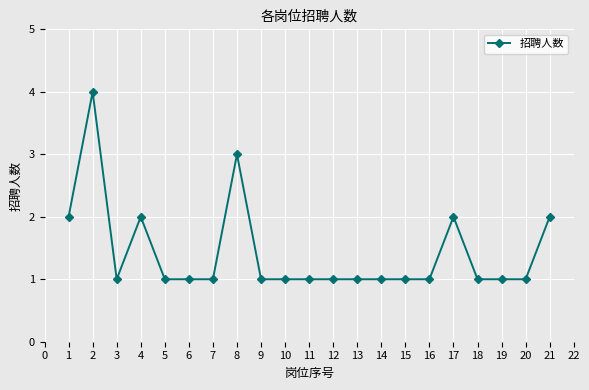

At which category does the data reach its first local peak?

2